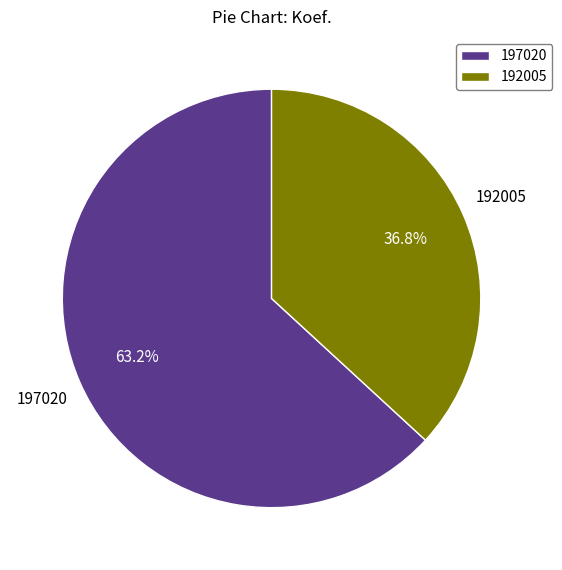

The 197020 slice represents 77% of the pie. True or false?

False